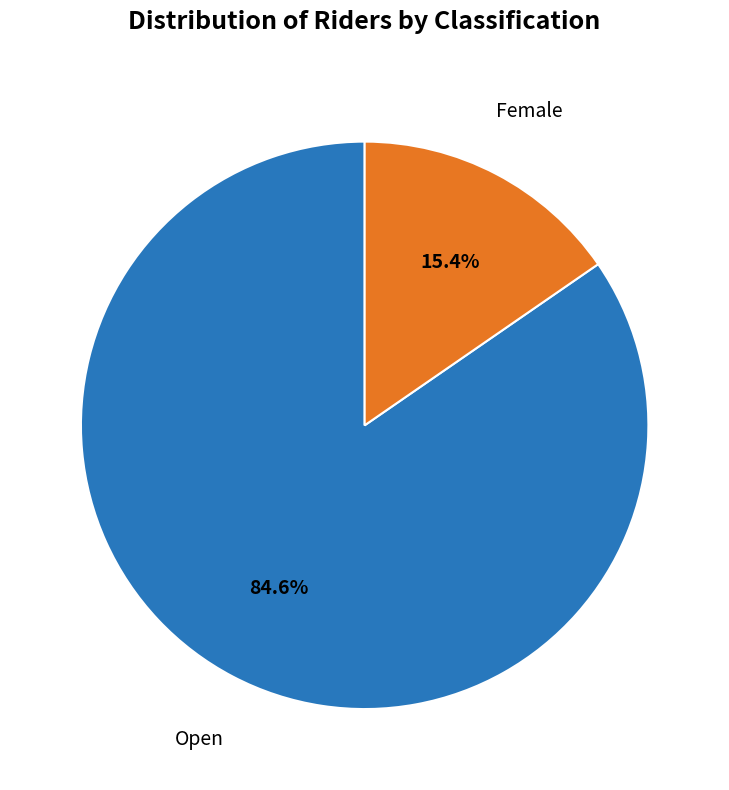

Does any single category account for the majority?

Yes